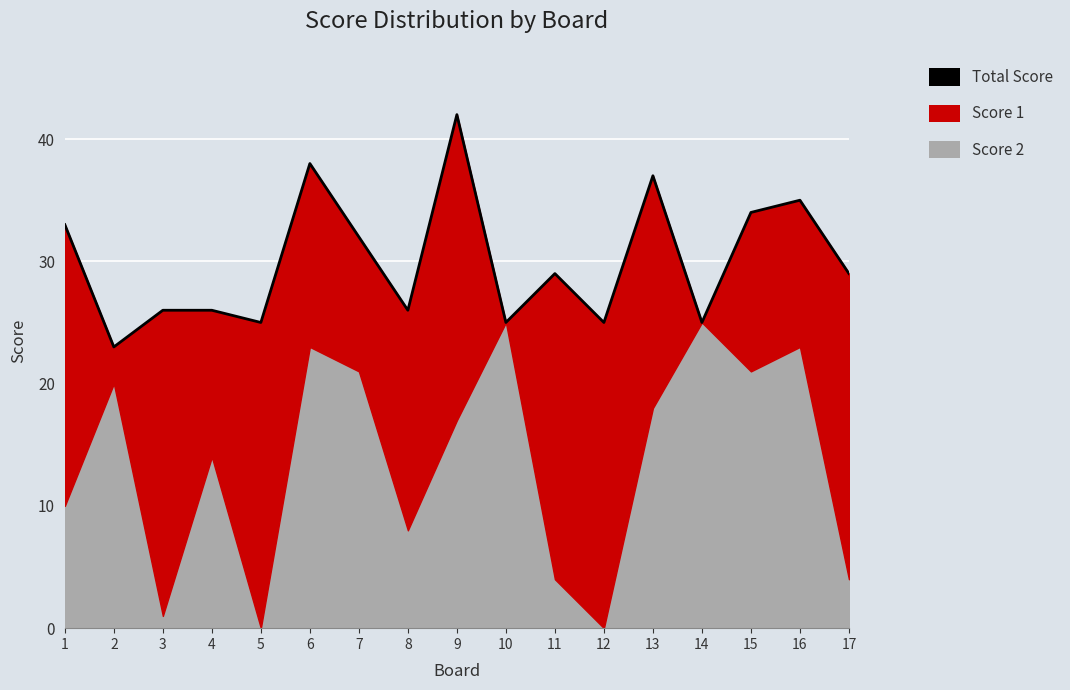

Between 14 and 10, which is larger?

14